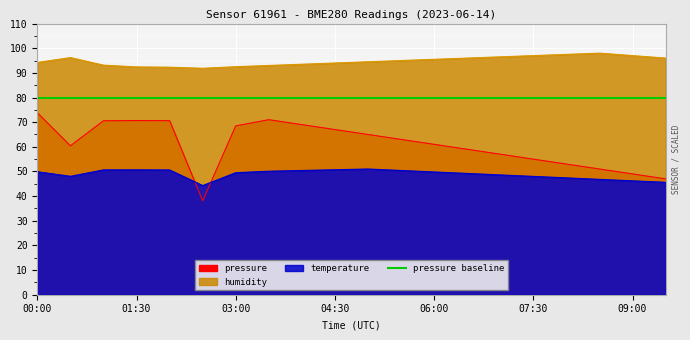

What is the sum of all pressure values?

1219.6